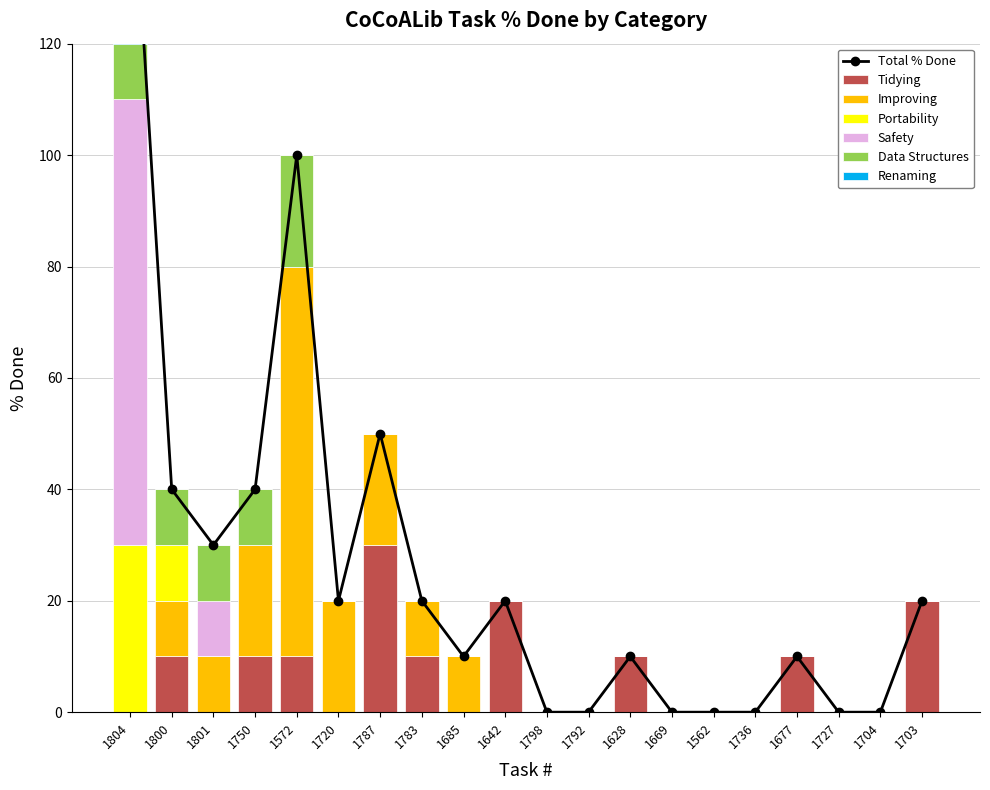

How many values in the Portability series exceed 0?

2